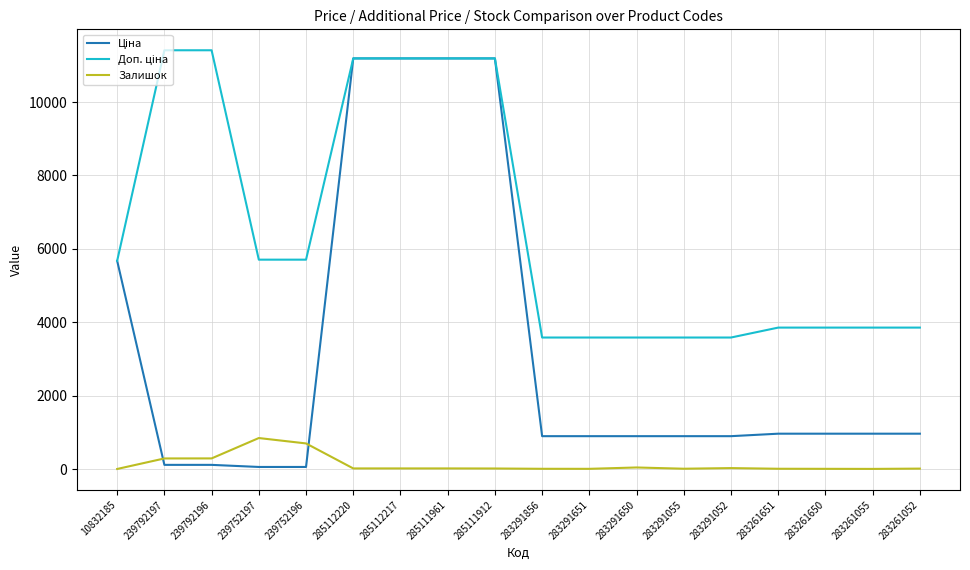

Is it true that Залишок equals 43.0 at 283291650?

True